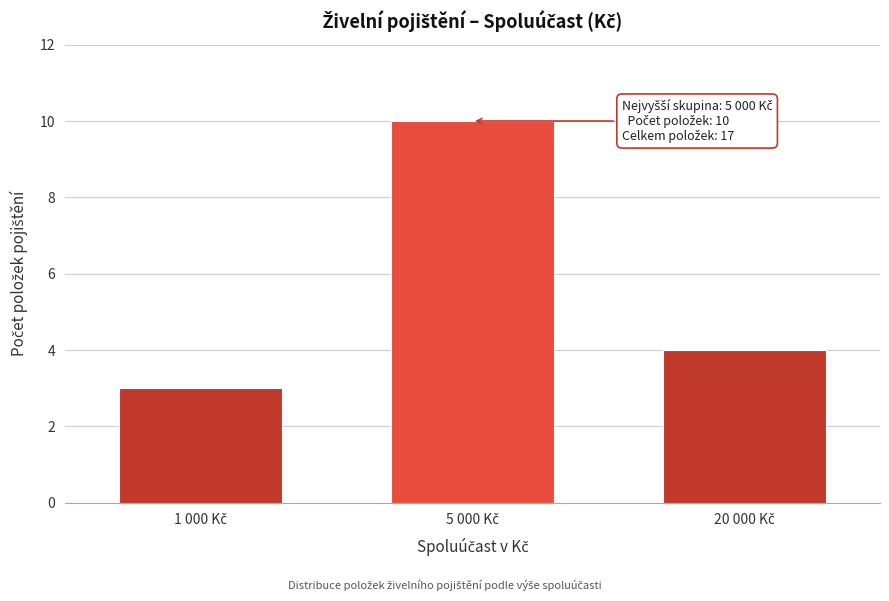

Reading left to right, transcribe all the data shown in this chart.

3	10	4